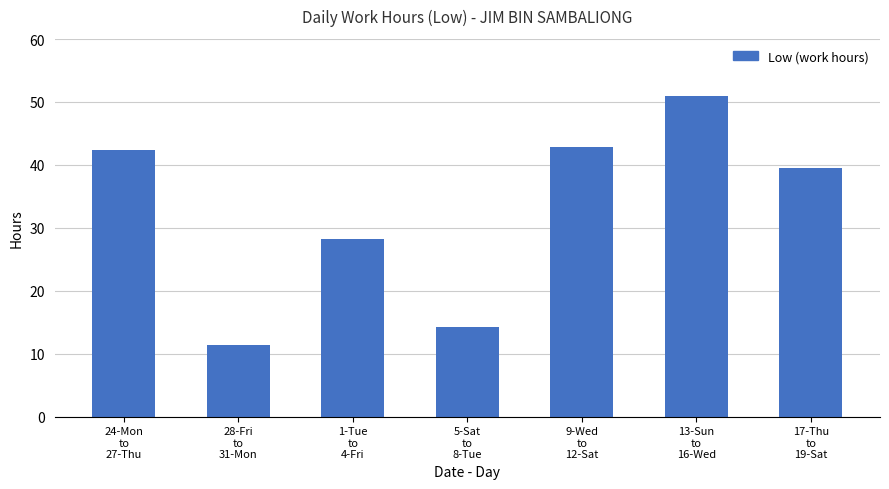

Reading left to right, extract all data points from this chart.

24-Mon
to
27-Thu=42.4	28-Fri
to
31-Mon=11.3	1-Tue
to
4-Fri=28.2	5-Sat
to
8-Tue=14.3	9-Wed
to
12-Sat=42.8	13-Sun
to
16-Wed=50.9	17-Thu
to
19-Sat=39.6